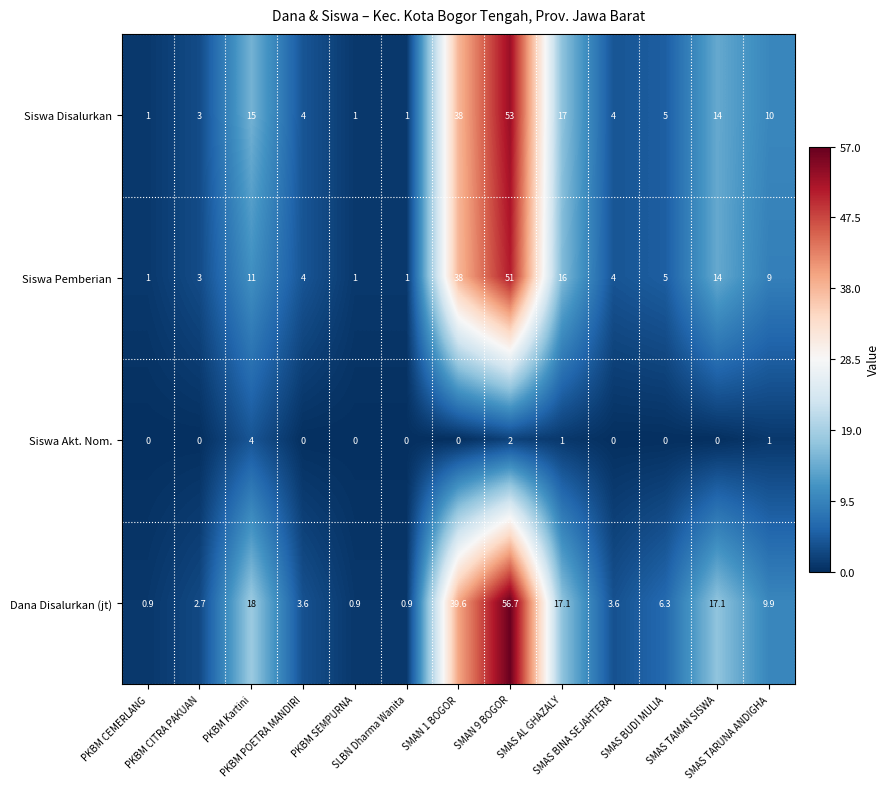

What is the difference between the highest and lowest values at PKBM CEMERLANG?

1.0